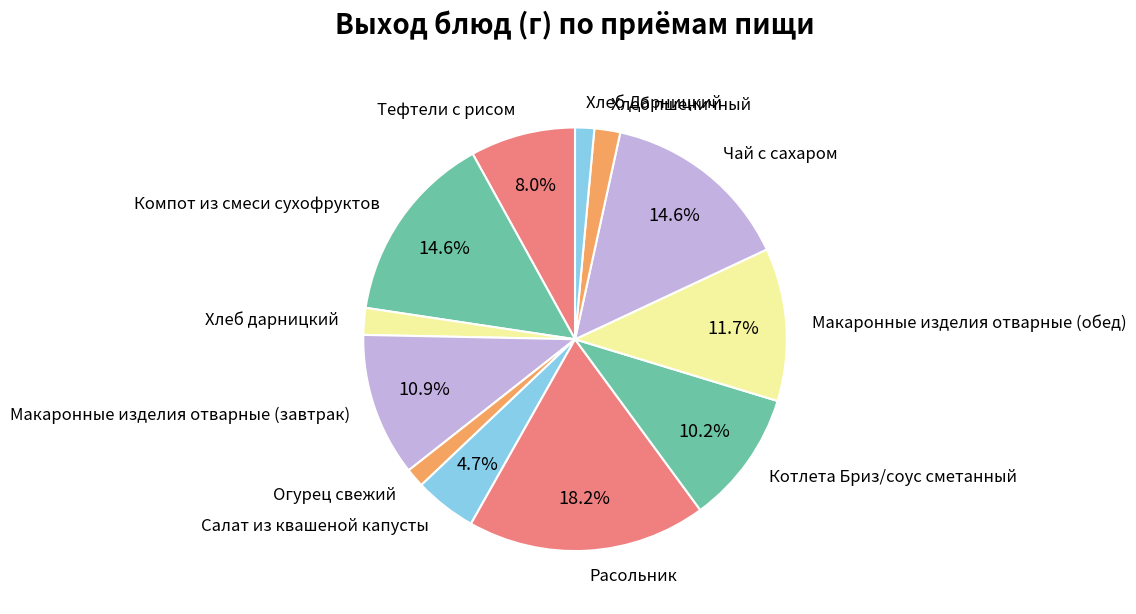

Is Макаронные изделия отварные (обед) the majority of the pie?

No